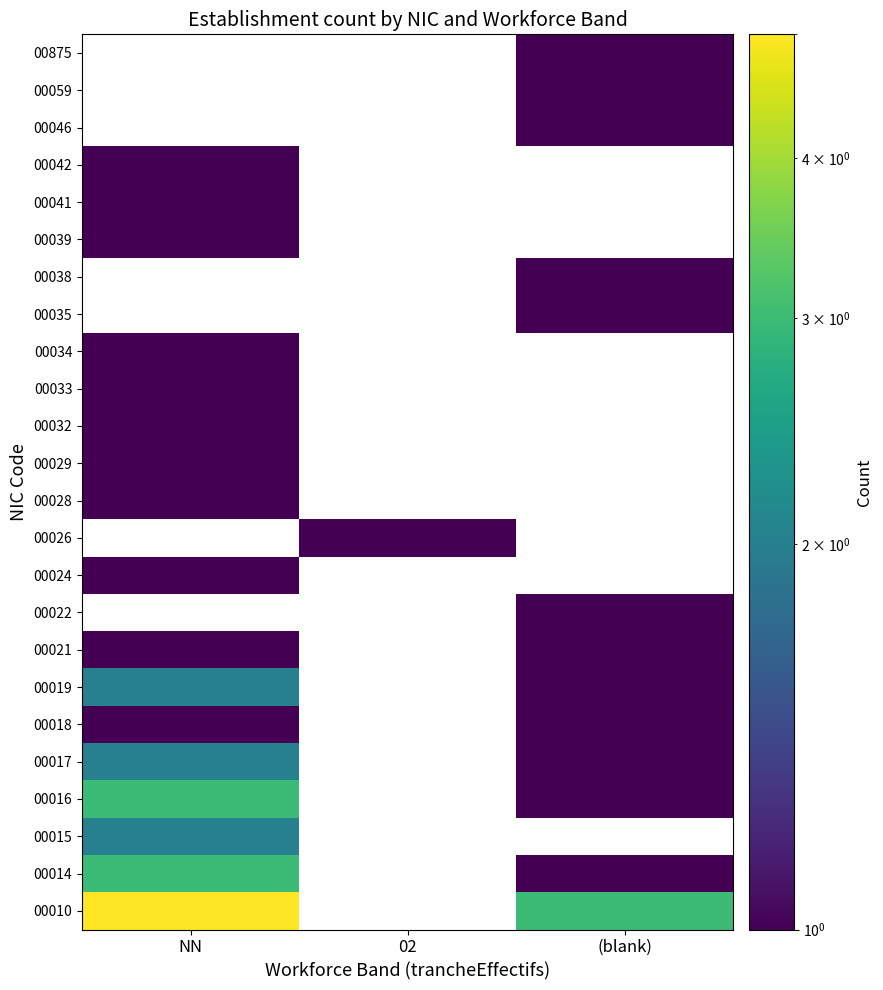

What is the minimum value for 00021?

1.0